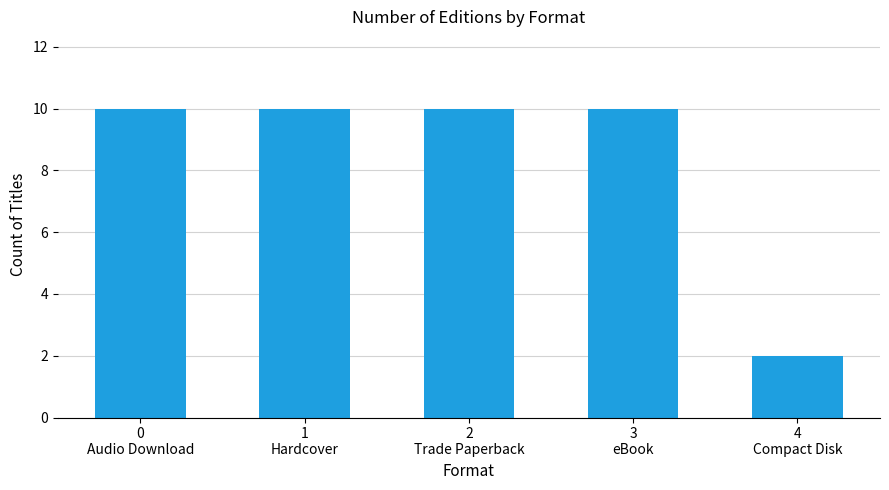

Which label corresponds to the smallest value in the chart?

4
Compact Disk